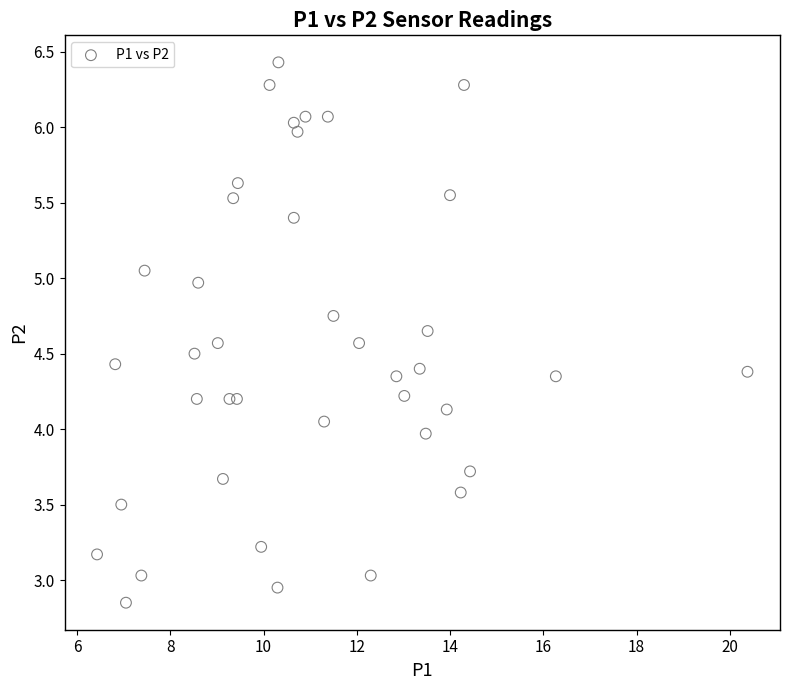

What is the range of X values (max minus min)?

13.9